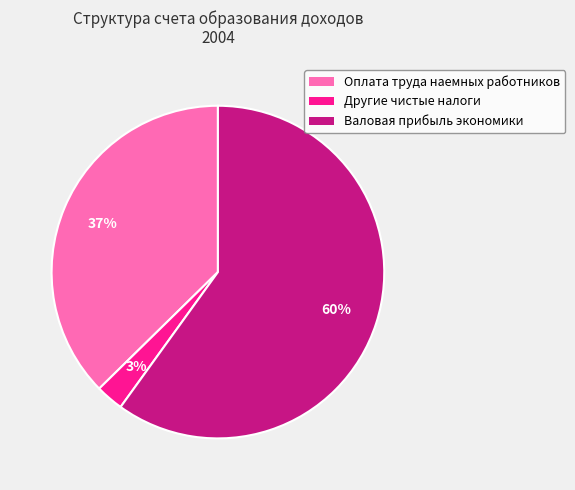

Is there a majority slice in this chart?

Yes